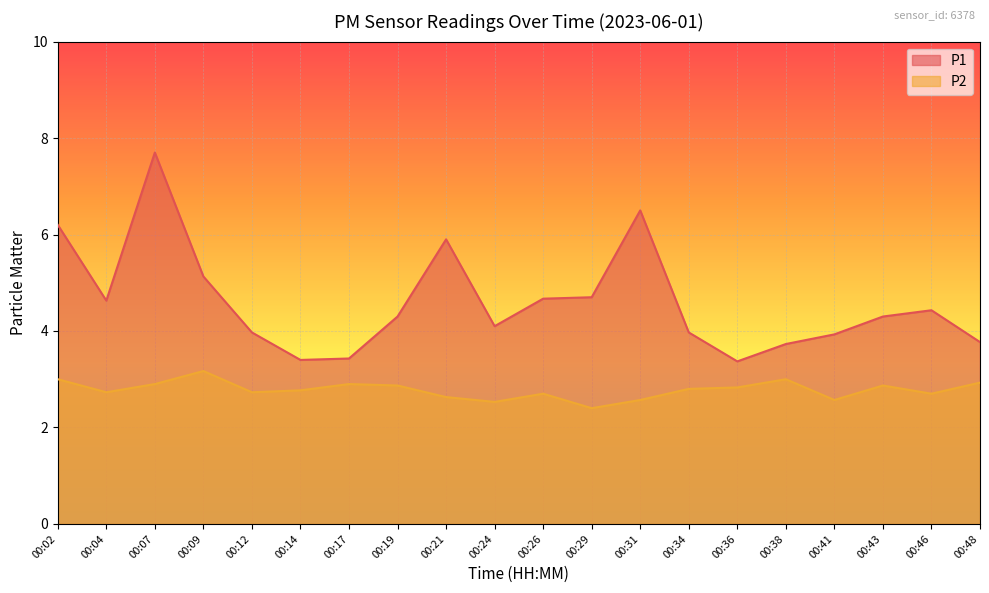

Where is P1 nearest to the value 5?

00:09